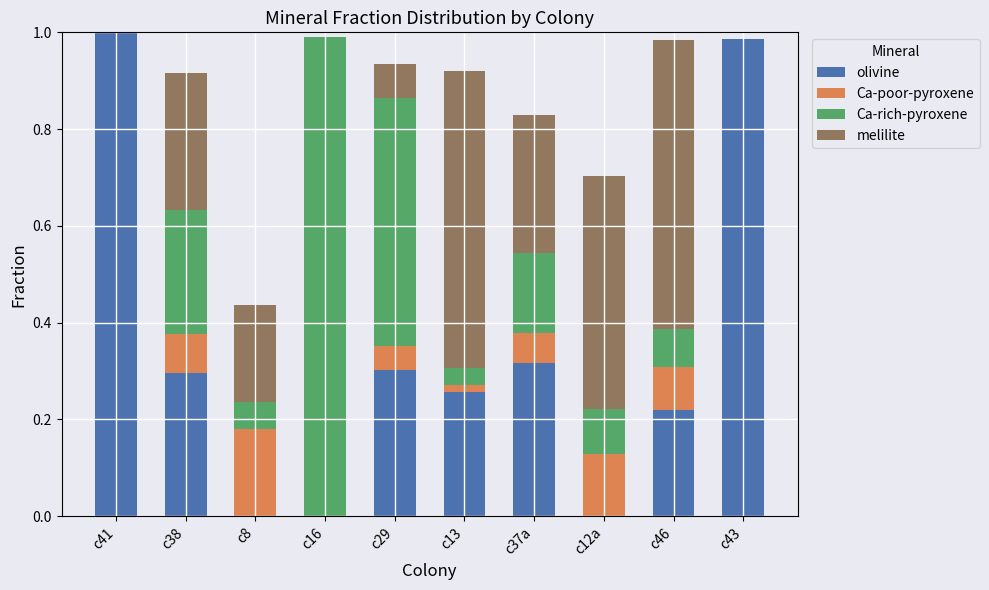

Count the number of categories in the chart.

10